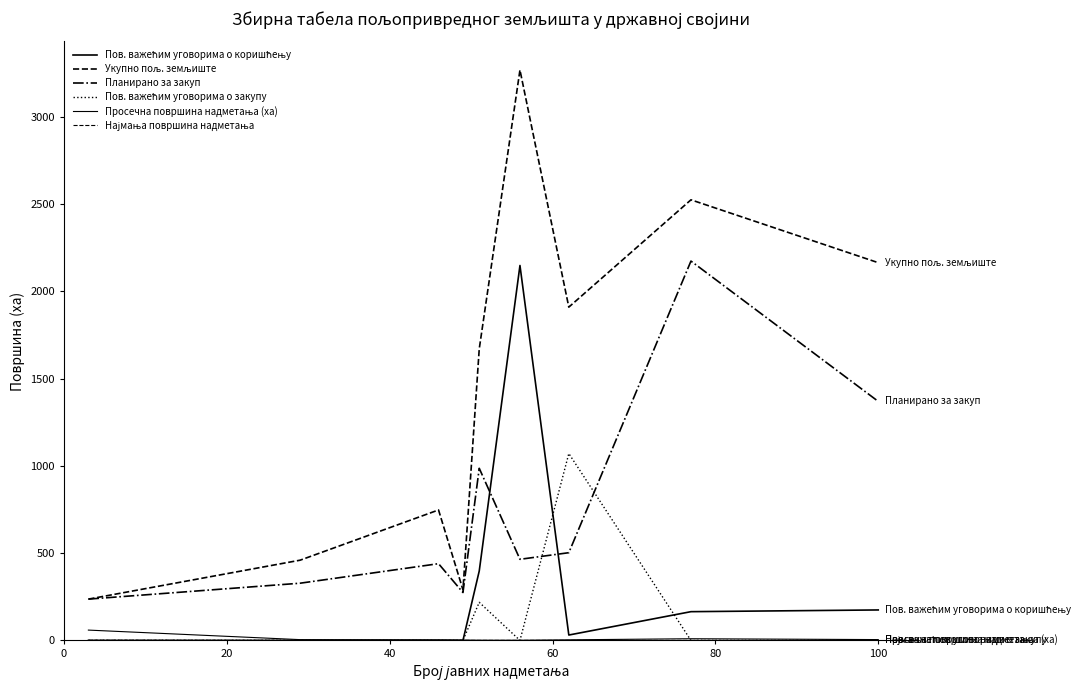

Does the chart have visible grid lines?

No